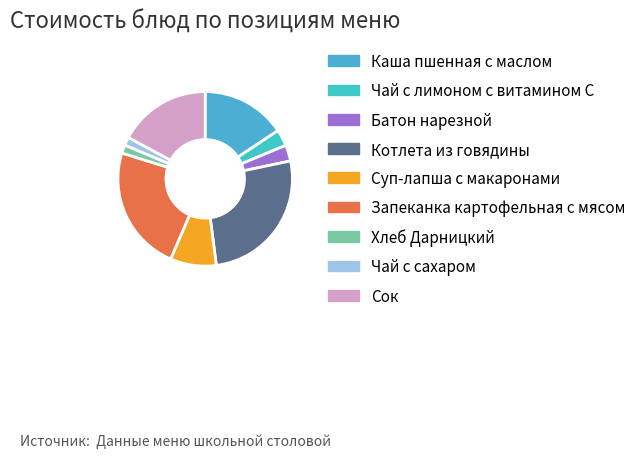

What is the largest slice in the pie chart?

Котлета из говядины